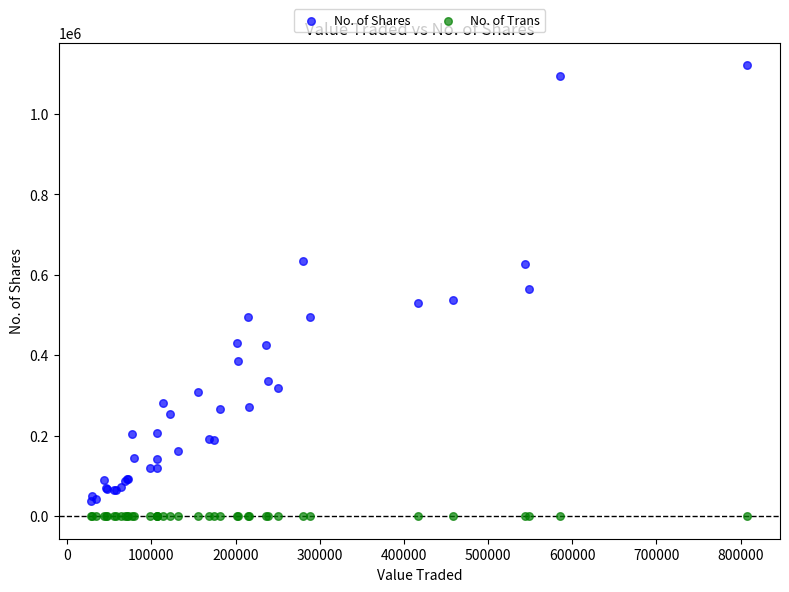

Which series reaches the maximum Y coordinate?

No. of Shares